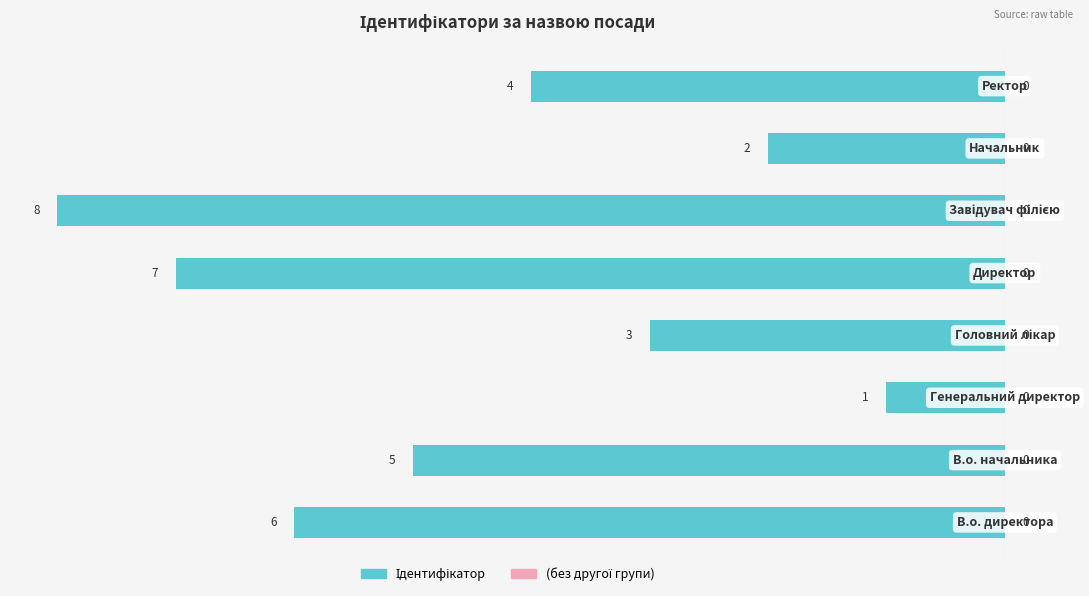

Does the chart contain any negative values?

Yes